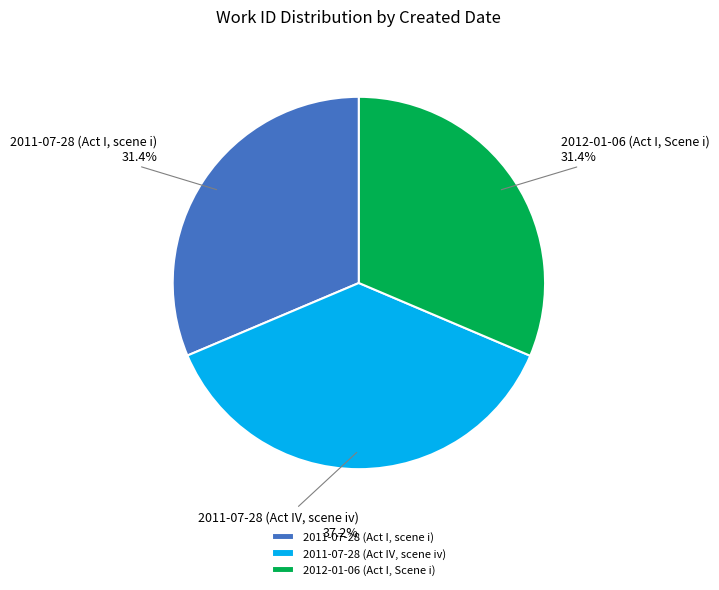

How many slices are in this pie chart?

3